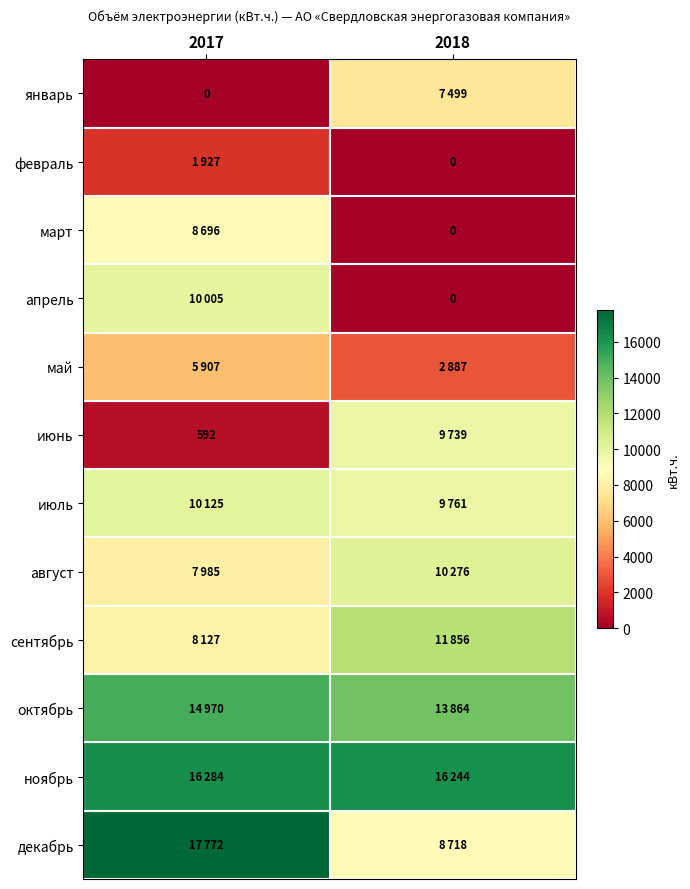

Where is март nearest to the value 4348?

2017